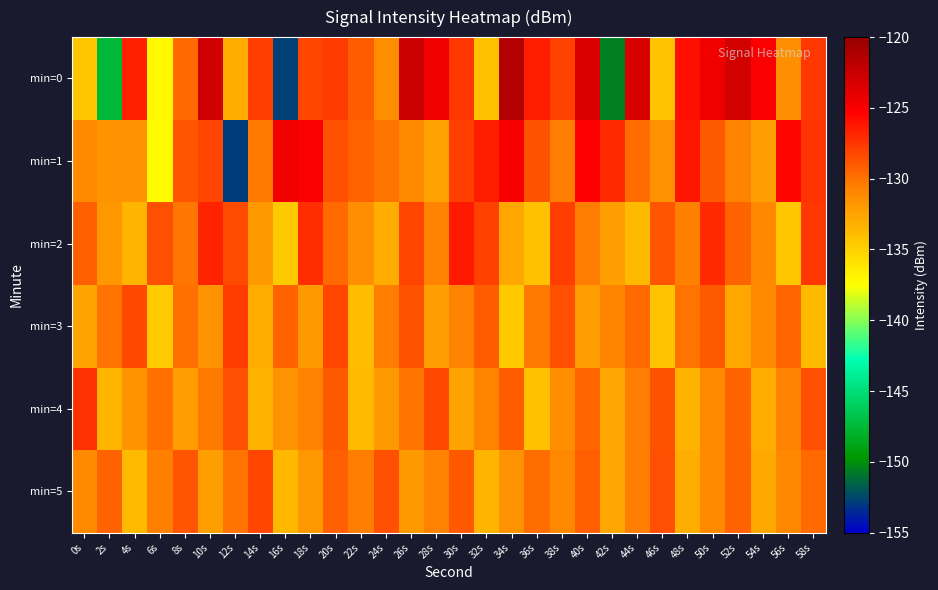

Reading right to left, list all the values displayed in this chart.

min=0: 58s=-127.6	56s=-131.4	54s=-125.2	52s=-123.1	50s=-124.5	48s=-126.0	46s=-134.3	44s=-123.2	42s=-150.6	40s=-123.4	38s=-128.0	36s=-126.5	34s=-121.5	32s=-134.2	30s=-127.6	28s=-124.7	26s=-122.7	24s=-131.3	22s=-129.1	20s=-127.7	18s=-128.1	16s=-152.7	14s=-127.9	12s=-132.9	10s=-122.9	8s=-129.7	6s=-137.1	4s=-126.6	2s=-147.6	0s=-134.5
min=1: 58s=-127.4	56s=-125.6	54s=-132.3	52s=-130.7	50s=-128.9	48s=-126.2	46s=-131.6	44s=-129.8	42s=-127.1	40s=-125.3	38s=-130.5	36s=-128.7	34s=-124.9	32s=-126.5	30s=-127.8	28s=-132.4	26s=-131.2	24s=-130.1	22s=-129.3	20s=-128.5	18s=-125.1	16s=-124.6	14s=-130.3	12s=-152.9	10s=-128.1	8s=-128.8	6s=-137.3	4s=-131.5	2s=-131.7	0s=-131.1
min=2: 58s=-127.6	56s=-134.4	54s=-131.0	52s=-129.4	50s=-127.0	48s=-130.6	46s=-128.8	44s=-133.8	42s=-132.2	40s=-130.4	38s=-127.8	36s=-134.2	34s=-132.6	32s=-128.0	30s=-126.4	28s=-130.8	26s=-128.2	24s=-133.0	22s=-131.4	20s=-129.6	18s=-127.2	16s=-134.6	14s=-132.0	12s=-128.4	10s=-126.8	8s=-130.2	6s=-128.6	4s=-133.4	2s=-131.8	0s=-129.2
min=3: 58s=-133.7	56s=-129.5	54s=-131.1	52s=-132.7	50s=-128.9	48s=-130.1	46s=-134.3	44s=-129.7	42s=-130.9	40s=-132.1	38s=-128.5	36s=-130.3	34s=-134.5	32s=-129.1	30s=-130.7	28s=-132.3	26s=-128.7	24s=-130.5	22s=-133.9	20s=-128.1	18s=-131.9	16s=-129.3	14s=-133.1	12s=-127.7	10s=-131.5	8s=-129.9	6s=-134.7	4s=-128.3	2s=-130.1	0s=-132.5
min=4: 58s=-128.5	56s=-130.7	54s=-132.9	52s=-129.3	50s=-131.1	48s=-133.3	46s=-128.7	44s=-130.5	42s=-132.7	40s=-129.5	38s=-131.3	36s=-134.1	34s=-129.1	32s=-130.9	30s=-132.5	28s=-128.3	26s=-130.1	24s=-131.9	22s=-133.7	20s=-128.9	18s=-130.7	16s=-131.5	14s=-133.3	12s=-128.5	10s=-130.3	8s=-132.1	6s=-129.9	4s=-131.7	2s=-133.5	0s=-127.3
min=5: 58s=-129.6	56s=-131.0	54s=-132.8	52s=-129.4	50s=-131.2	48s=-133.0	46s=-128.6	44s=-130.4	42s=-132.6	40s=-129.2	38s=-131.0	36s=-129.8	34s=-131.6	32s=-133.4	30s=-129.0	28s=-130.8	26s=-132.0	24s=-128.6	22s=-130.4	20s=-129.2	18s=-131.8	16s=-133.6	14s=-128.2	12s=-130.0	10s=-132.2	8s=-128.8	6s=-130.6	4s=-133.8	2s=-129.4	0s=-131.2